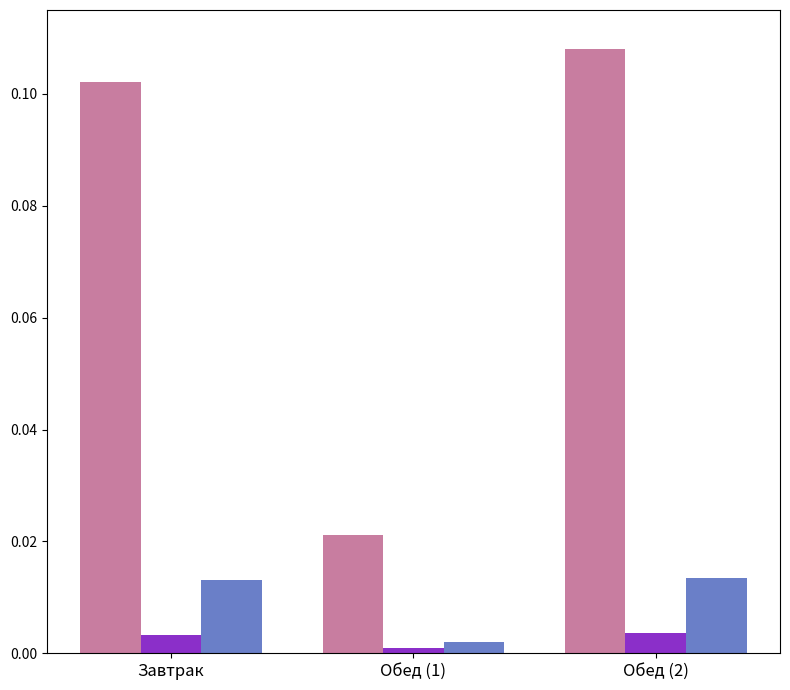

What is the label of the 2nd bar from the right?

Обед (1)